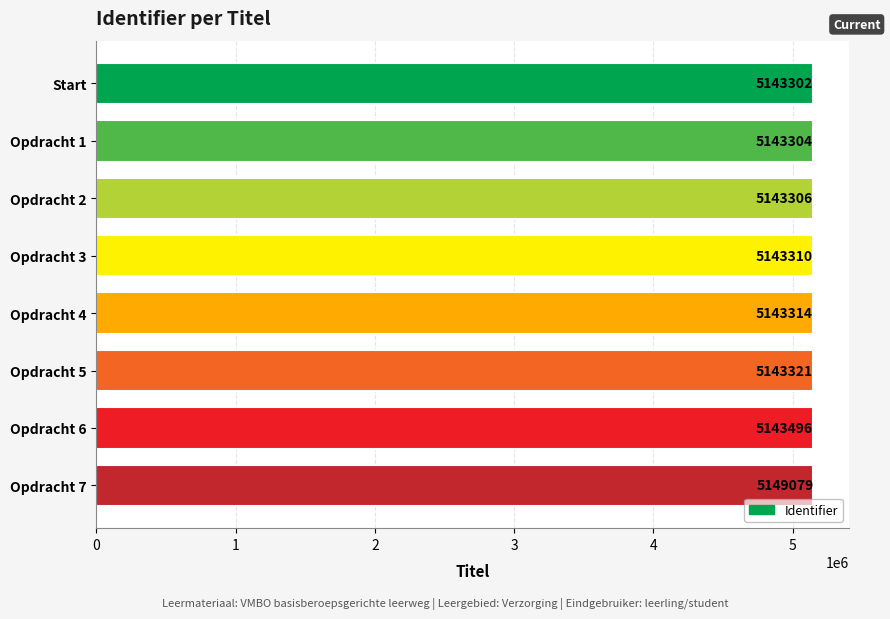

Is it true that the value at Opdracht 2 is 5143306?

True